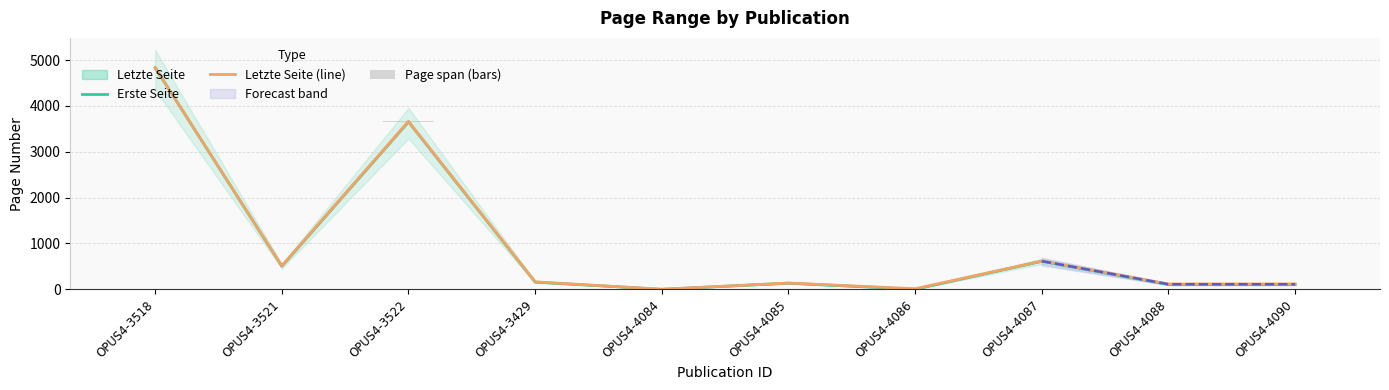

What is the difference between the maximum and minimum values in the Letzte Seite (line) series?

4837